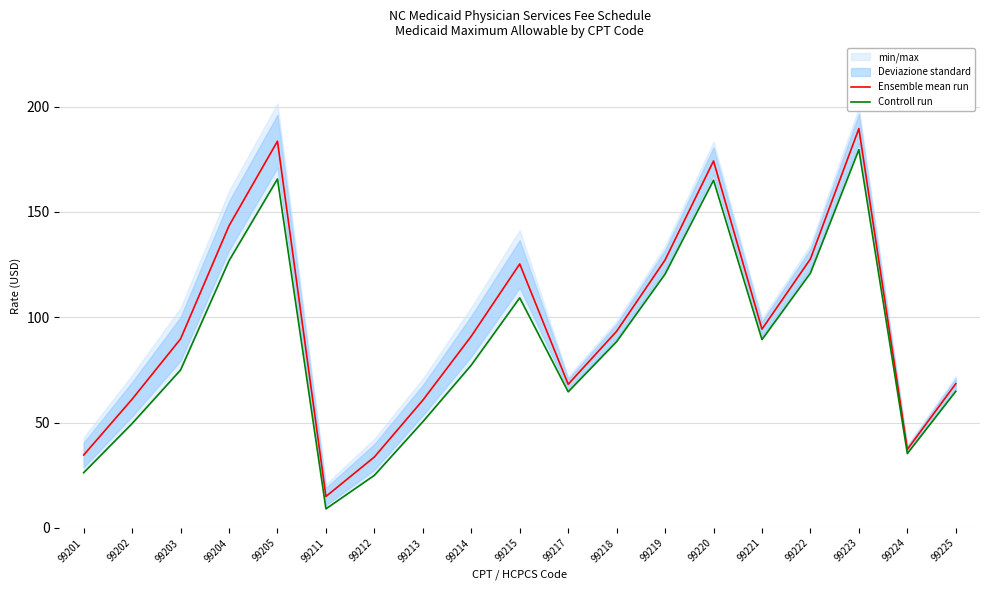

What is the lowest value of the Ensemble mean run series?

14.9